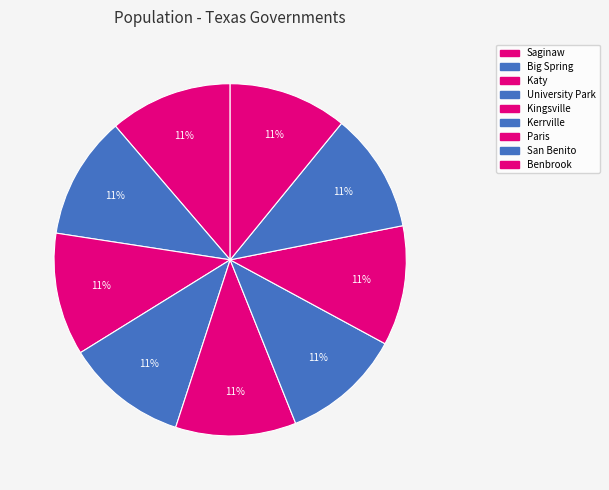

What percentage is the Katy slice, to the nearest percent?

11%